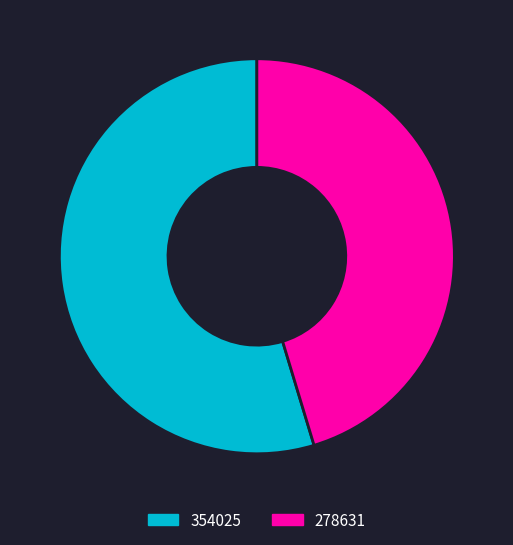

Which category accounts for the majority?

354025